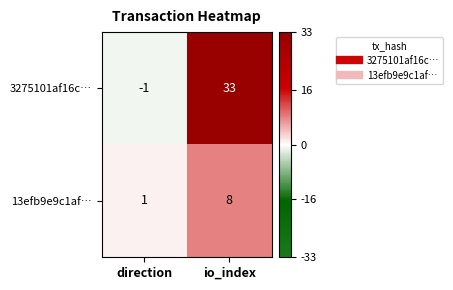

Which series changed the most between direction and io_index?

3275101af16c…